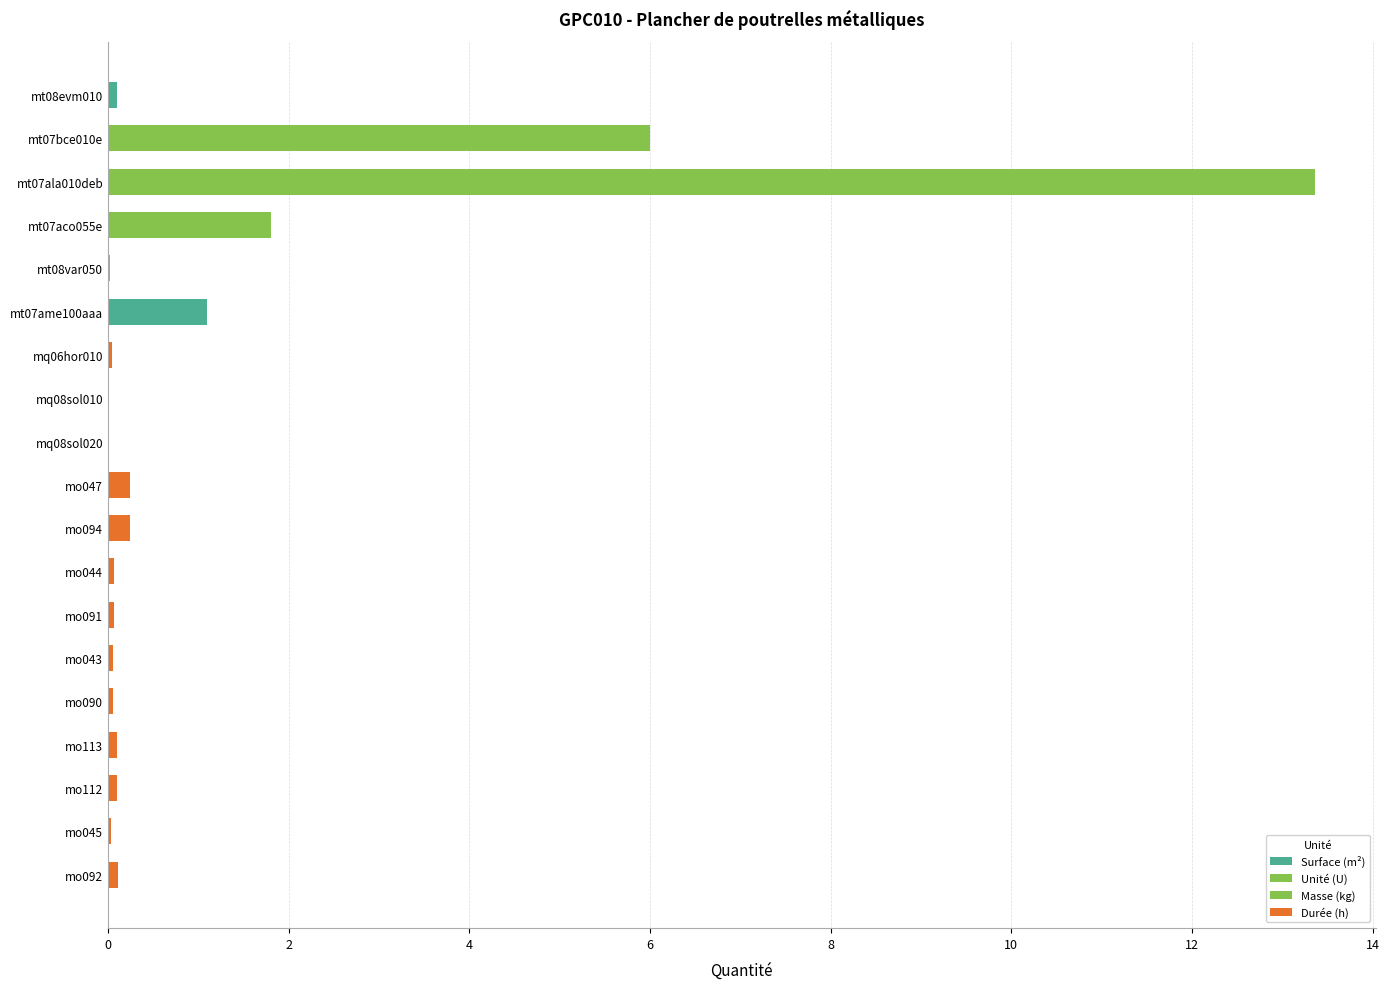

Read the value at mt07aco055e.

1.8